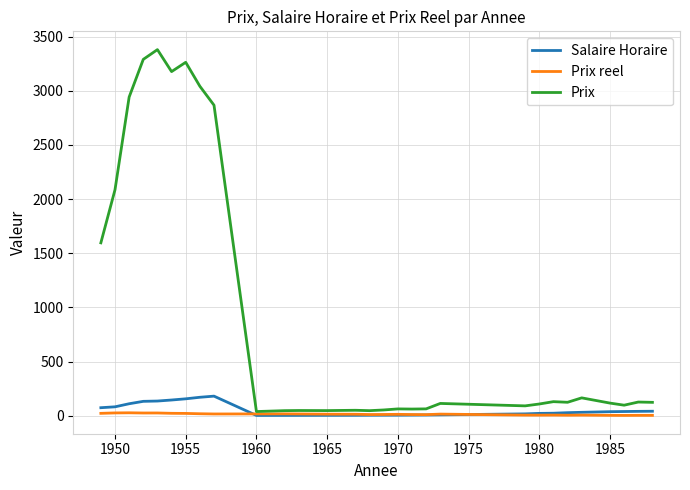

Count the number of data series in this chart.

3